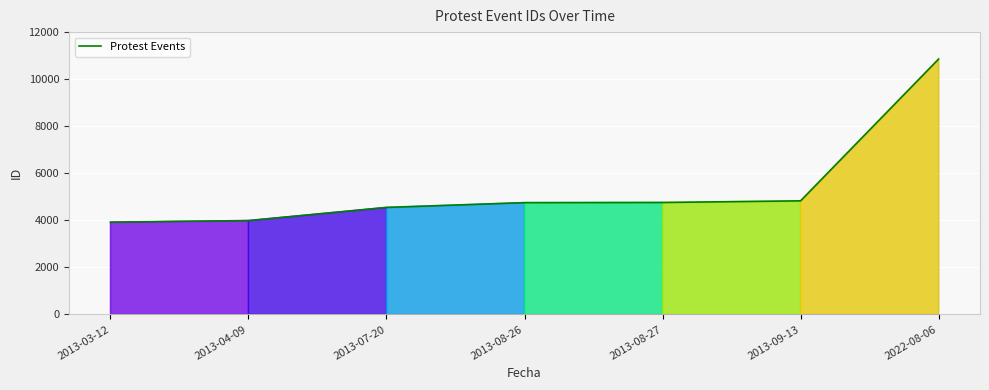

The chart shows a value of 4752 at 2013-08-26. True or false?

True